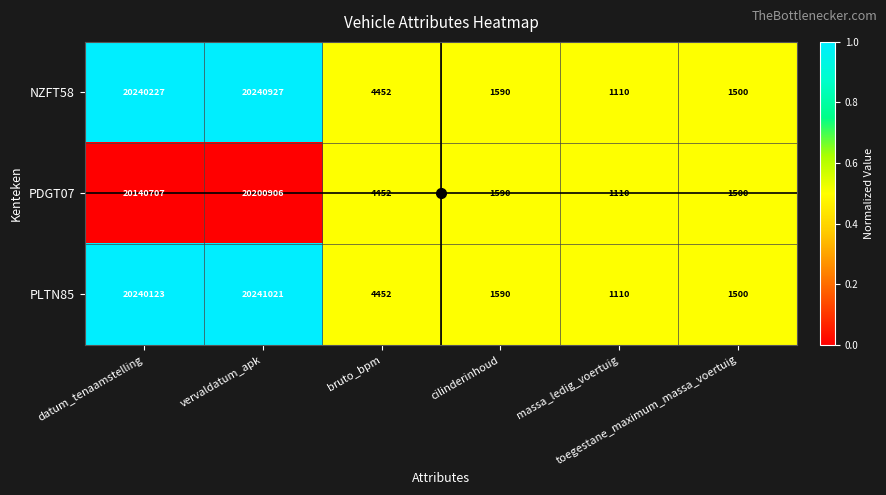

What is the difference between the maximum and minimum values in the PLTN85 series?

20239911